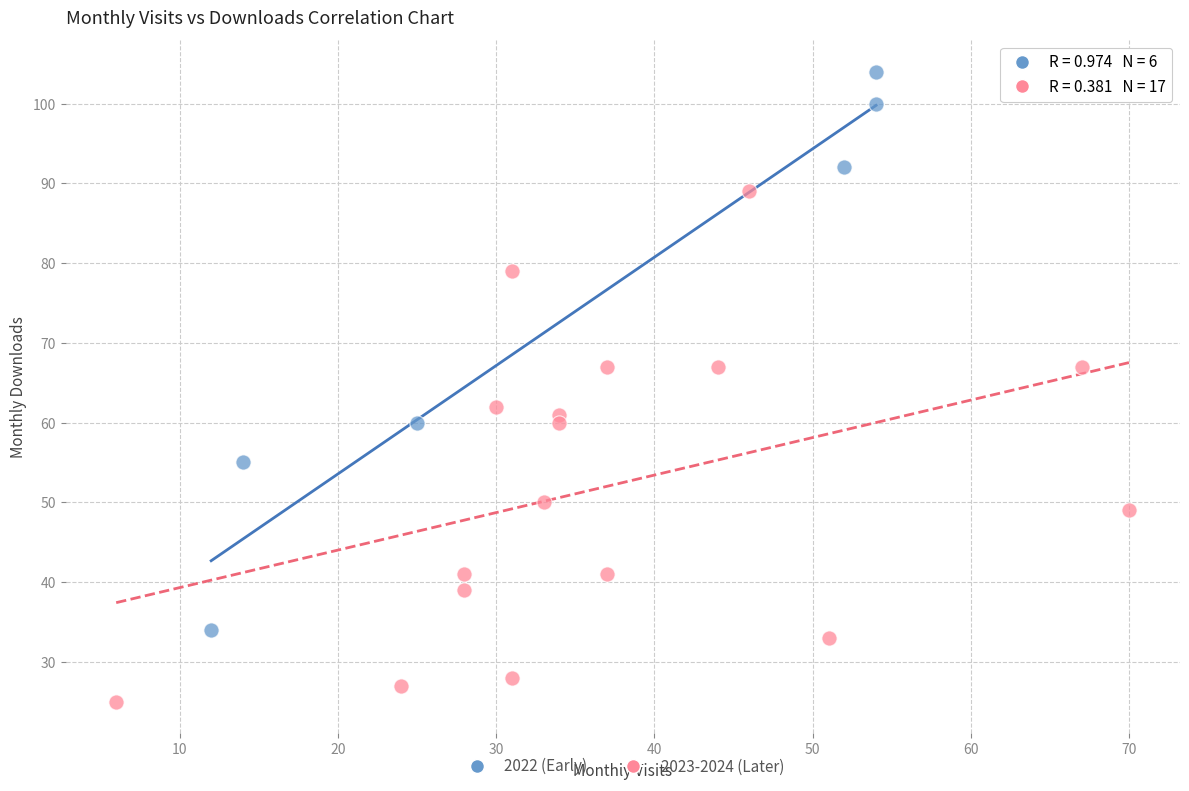

Which series has the widest spread of Y values?

2022 (Early)